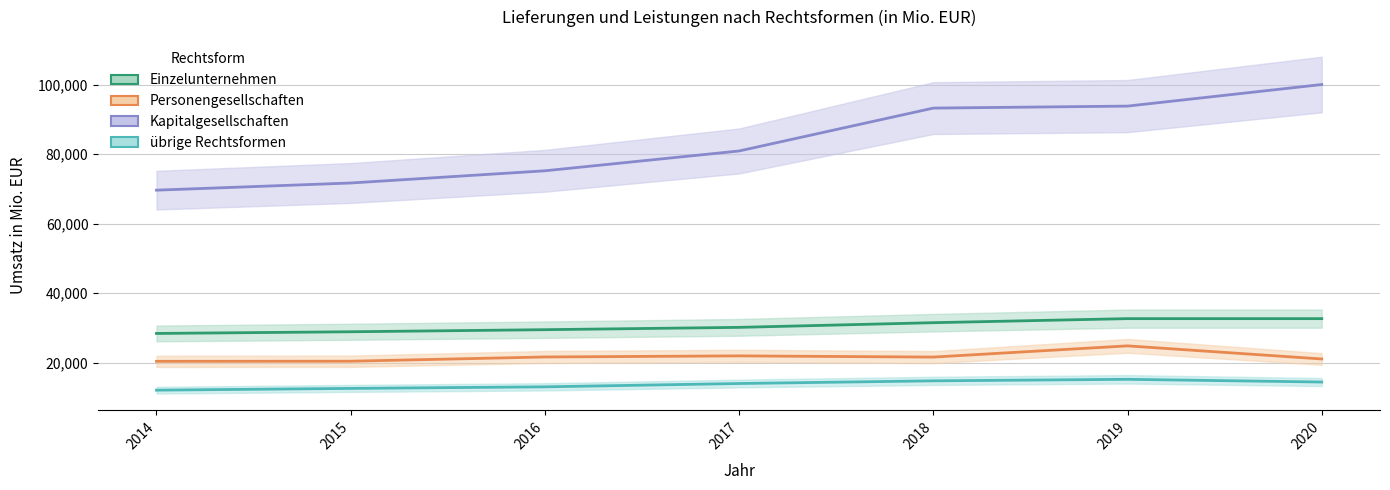

Reading right to left, transcribe all the data shown in this chart.

Einzelunternehmen: 2020=32642	2019=32641	2018=31474	2017=30128	2016=29461	2015=28862	2014=28377
Personengesellschaften: 2020=21031	2019=24804	2018=21576	2017=21921	2016=21609	2015=20384	2014=20352
Kapitalgesellschaften: 2020=100021	2019=93810	2018=93236	2017=80895	2016=75192	2015=71678	2014=69615
übrige Rechtsformen: 2020=14393	2019=15176	2018=14738	2017=13968	2016=13012	2015=12558	2014=12056